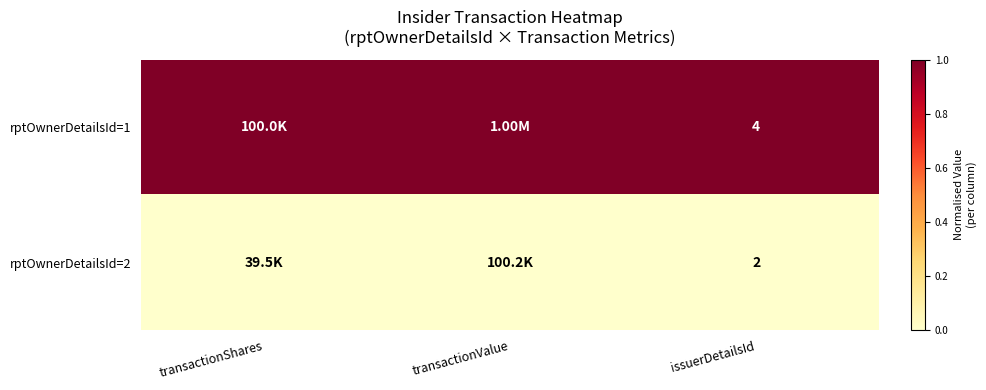

Is the value of rptOwnerDetailsId=1 at issuerDetailsId greater than the value of rptOwnerDetailsId=2 at issuerDetailsId?

Yes